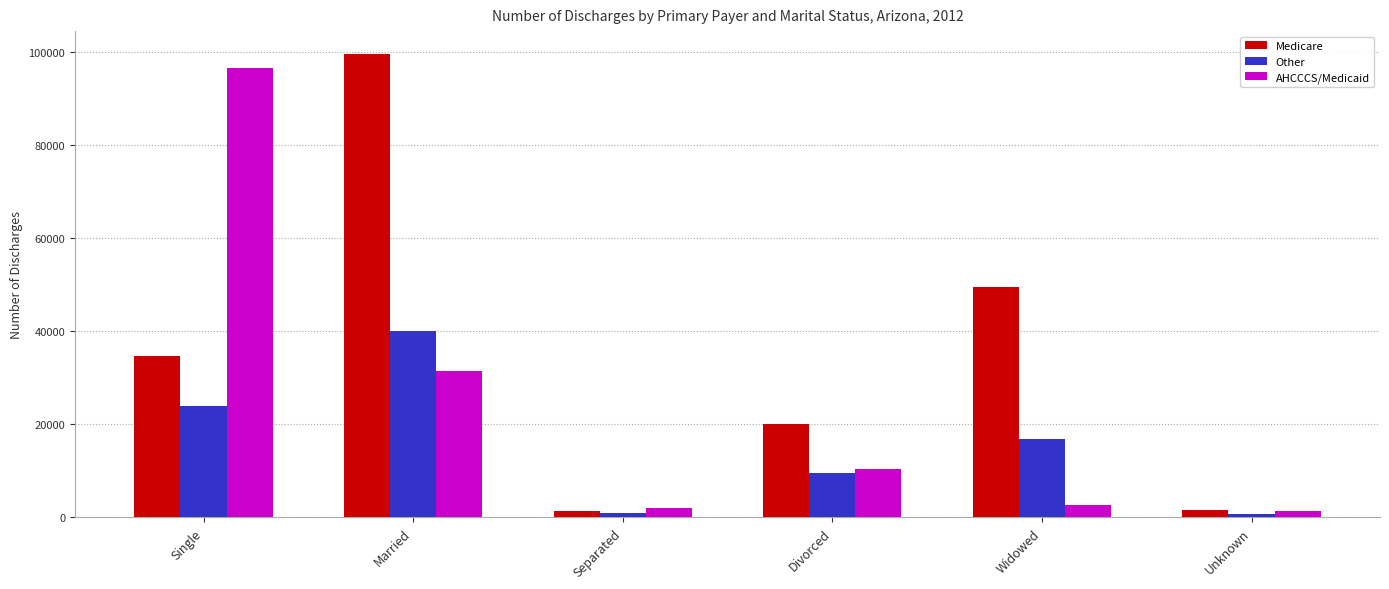

What is the difference between the maximum and second lowest values in the AHCCCS/Medicaid series?

94600